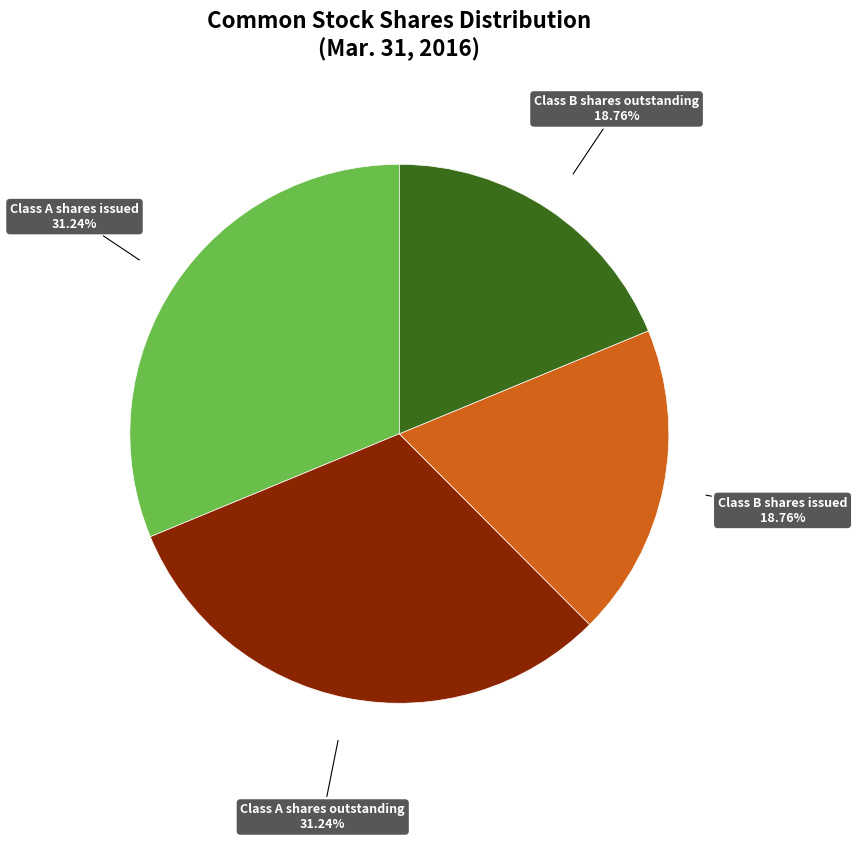

To the nearest percent, what is the difference between the largest and smallest slice percentages?

12%